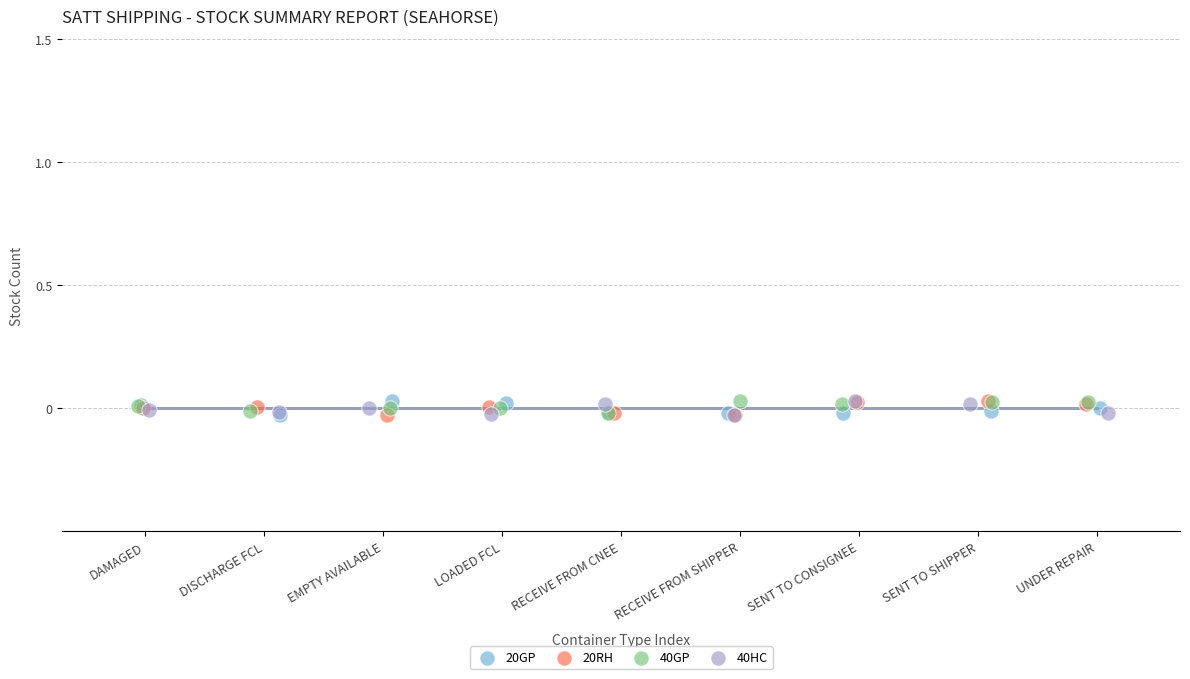

What are all the series names shown in the legend?

20GP, 20RH, 40GP, 40HC